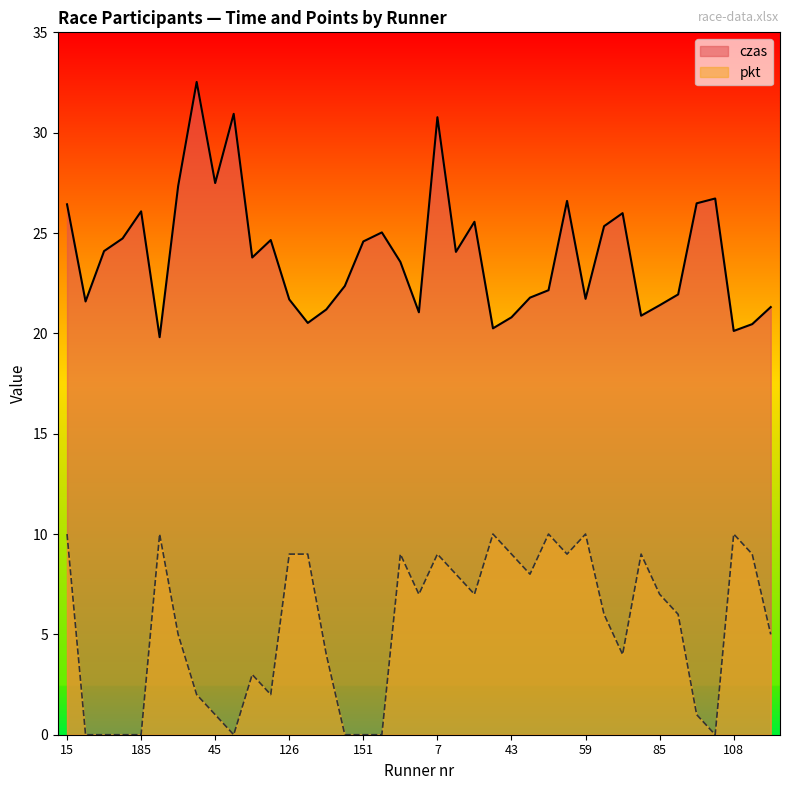

What is the difference between the maximum and minimum values in the pkt series?

10.0